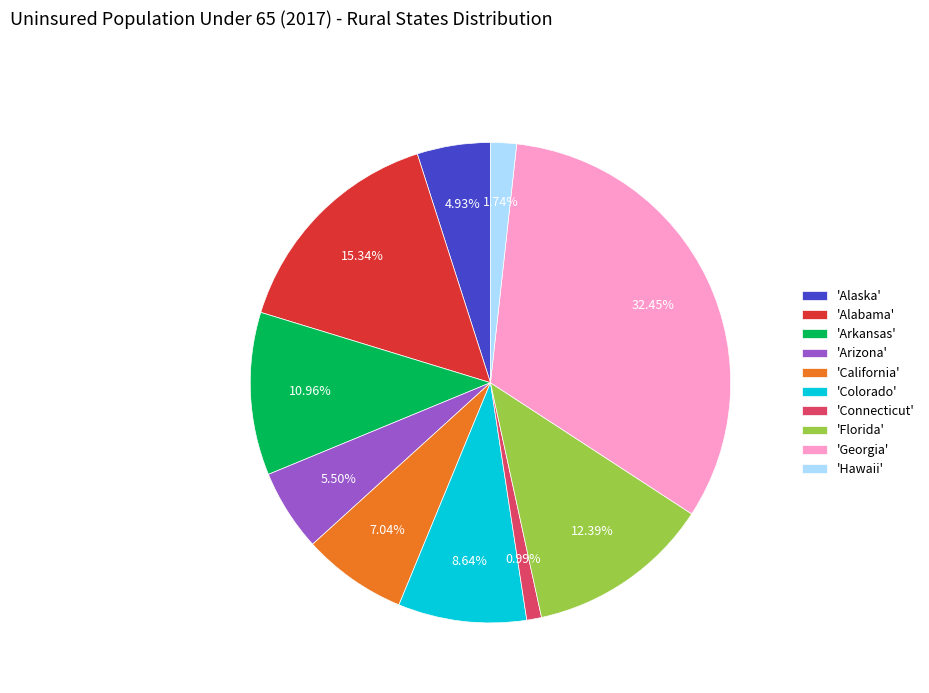

Do 'Hawaii' and 'Connecticut' together represent more than half of the pie?

No